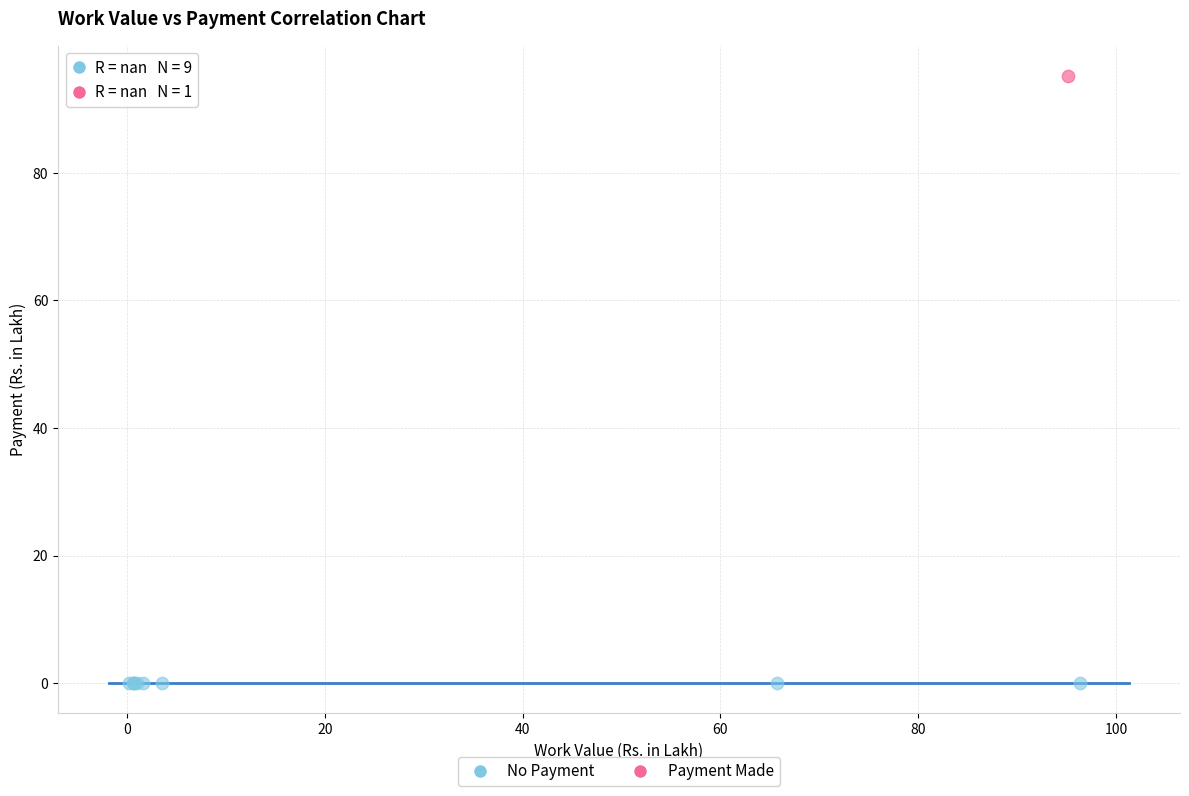

Which series contains the lowest Y value?

No Payment